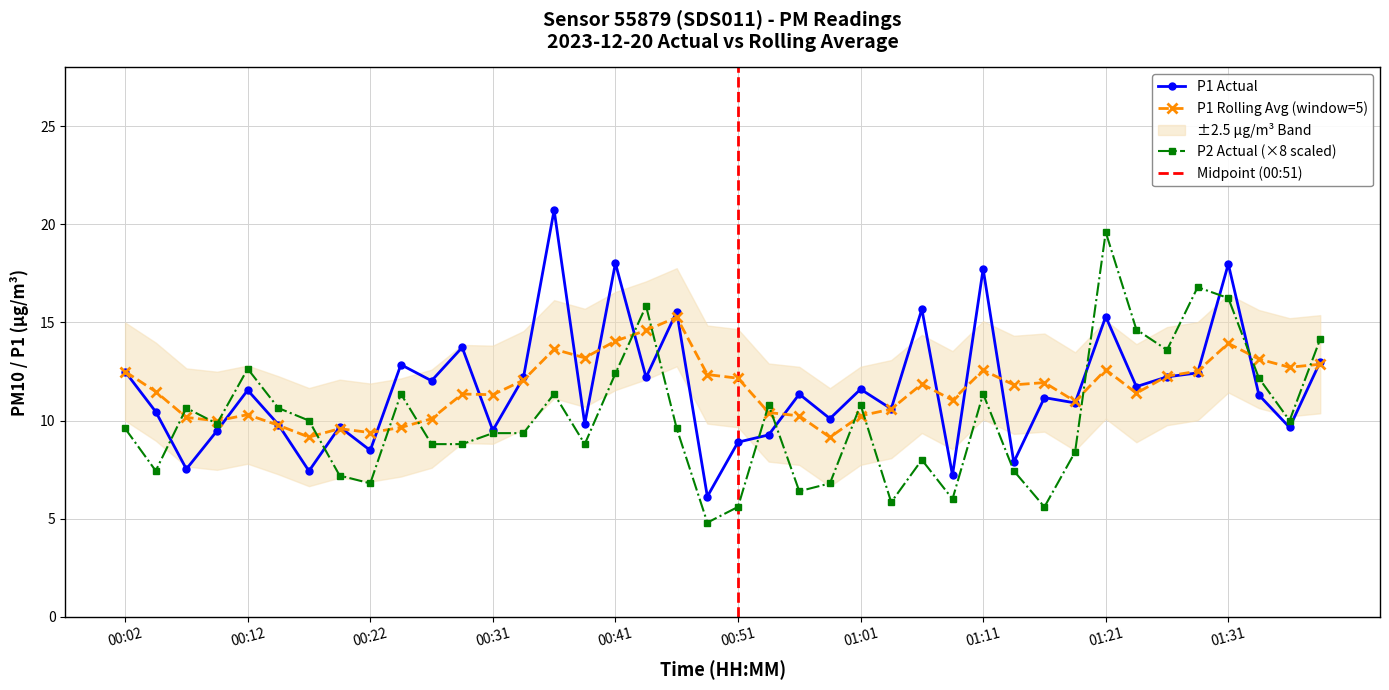

Reading left to right, extract all data points from this chart.

P1: 00:02=12.5	00:04=10.4	00:07=7.5	00:09=9.5	00:12=11.6	00:14=9.8	00:17=7.4	00:19=9.7	00:22=8.5	00:24=12.8	00:27=12.0	00:29=13.7	00:31=9.5	00:34=12.2	00:36=20.7	00:39=9.8	00:41=18.0	00:44=12.2	00:46=15.6	00:49=6.1	00:51=8.9	00:54=9.3	00:56=11.3	00:59=10.1	01:01=11.6	01:04=10.6	01:06=15.7	01:08=7.2	01:11=17.7	01:13=7.9	01:16=11.2	01:18=10.9	01:21=15.3	01:23=11.7	01:26=12.2	01:28=12.4	01:31=18.0	01:33=11.3	01:36=9.7	01:38=13.0
P2: 00:02=9.6	00:04=7.4	00:07=10.6	00:09=9.8	00:12=12.6	00:14=10.6	00:17=10.0	00:19=7.2	00:22=6.8	00:24=11.4	00:27=8.8	00:29=8.8	00:31=9.4	00:34=9.4	00:36=11.4	00:39=8.8	00:41=12.4	00:44=15.8	00:46=9.6	00:49=4.8	00:51=5.6	00:54=10.8	00:56=6.4	00:59=6.8	01:01=10.8	01:04=5.8	01:06=8.0	01:08=6.0	01:11=11.4	01:13=7.4	01:16=5.6	01:18=8.4	01:21=19.6	01:23=14.6	01:26=13.6	01:28=16.8	01:31=16.2	01:33=12.2	01:36=10.0	01:38=14.2